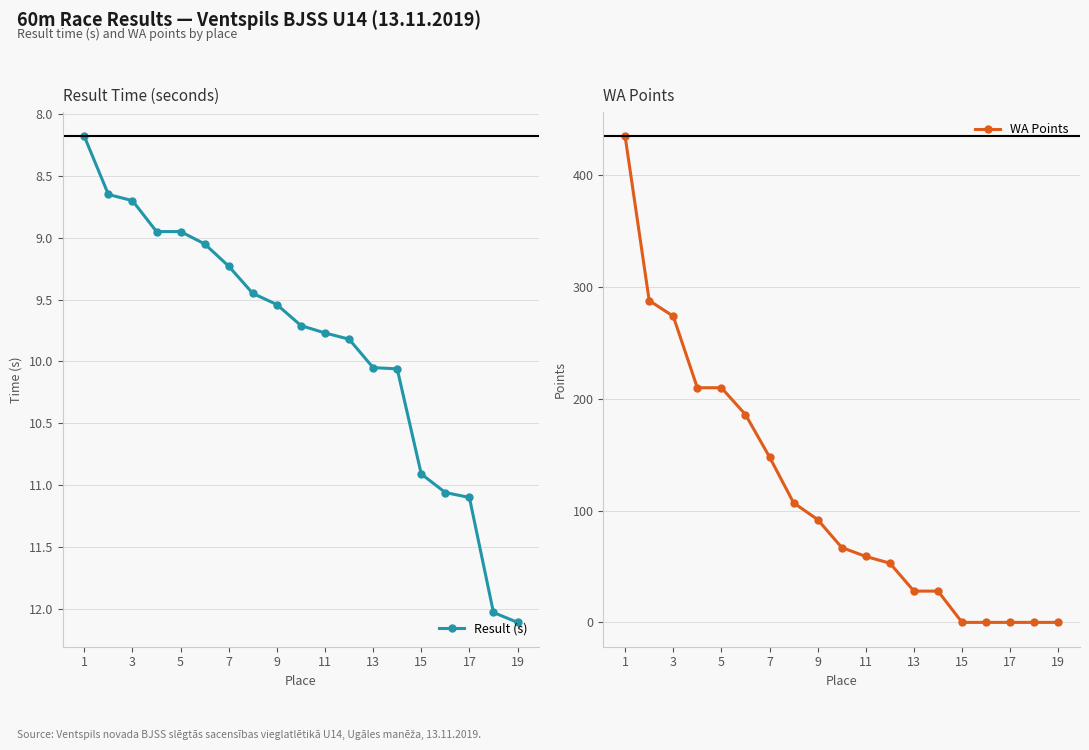

The WA Points series shows 0 at 15. True or false?

True